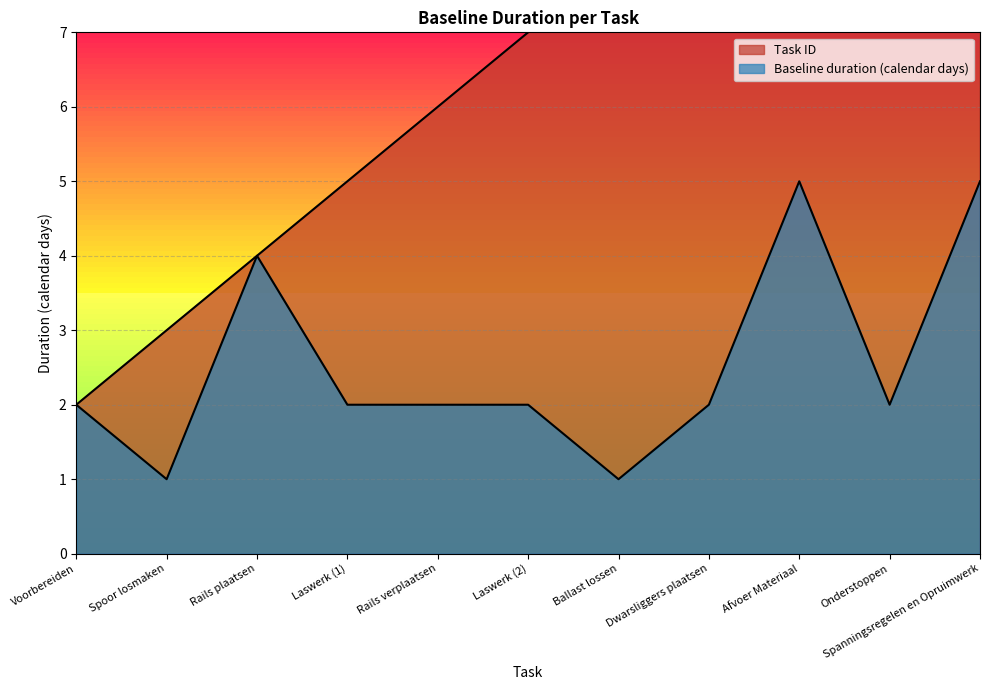

What position from the right is Afvoer Materiaal?

3